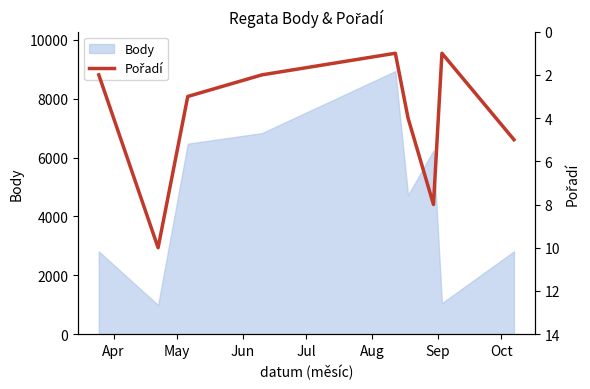

What is the maximum value for Body?

8940